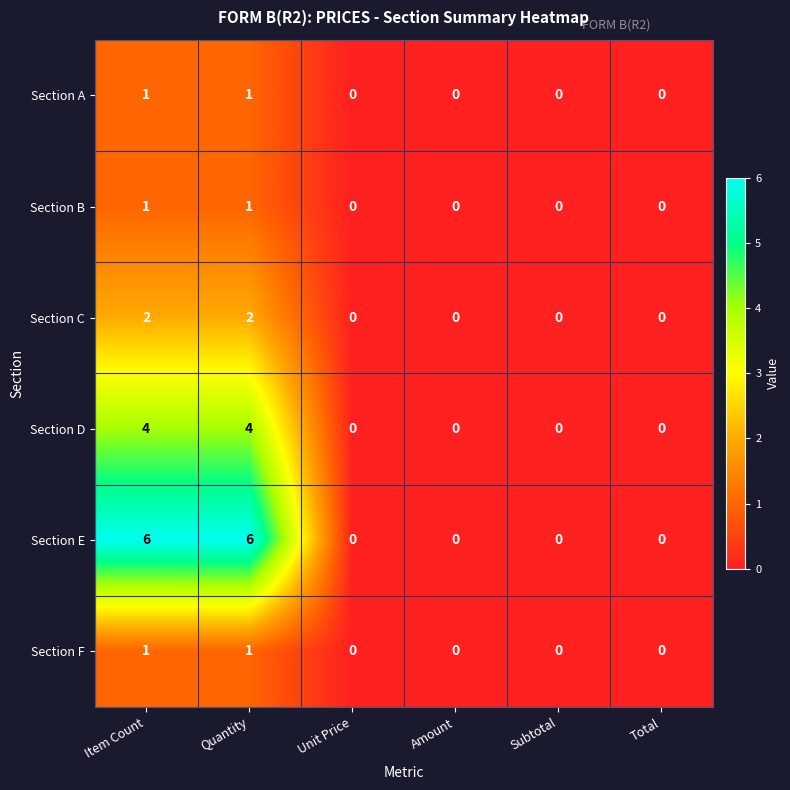

True or false: Section C has a value of 0 at Subtotal.

True